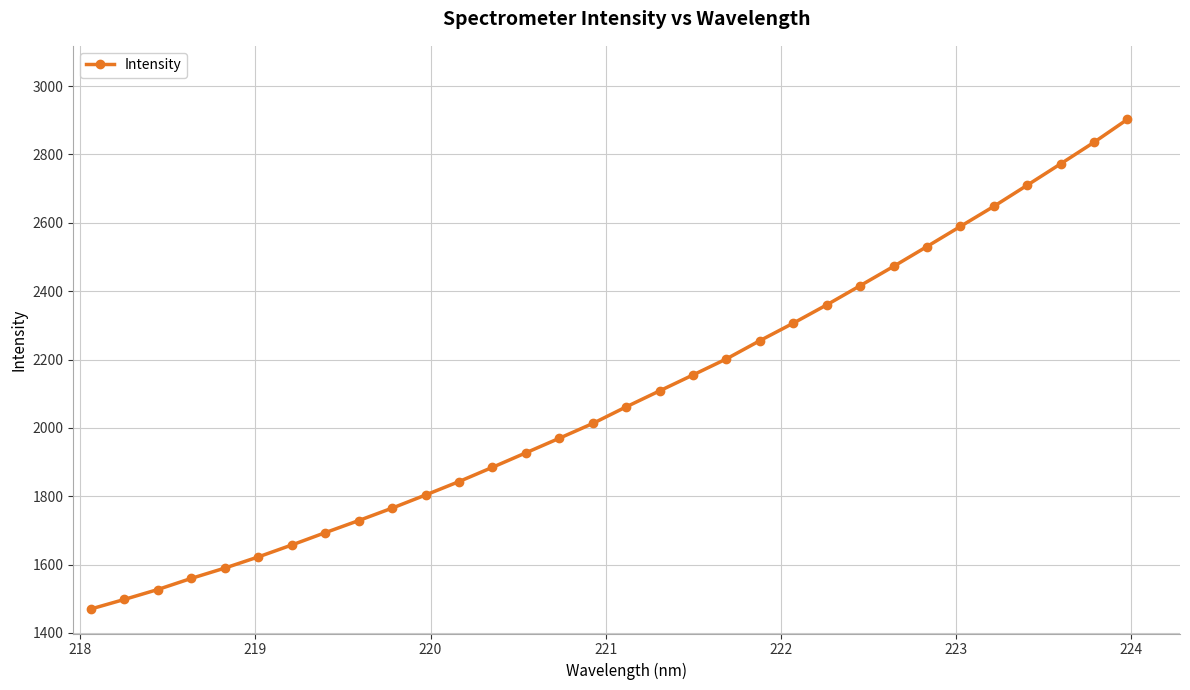

What is the maximum value shown in the chart?

2903.0